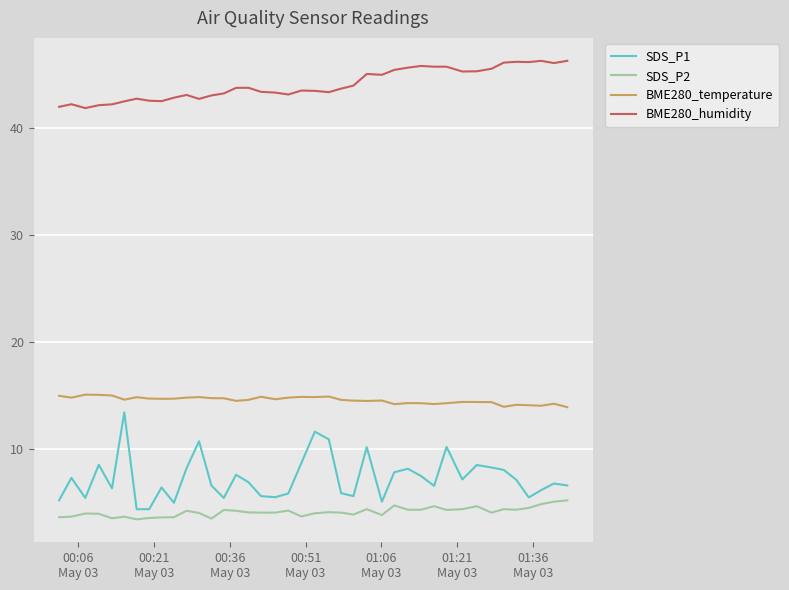

Which series has the widest spread of values?

SDS_P1